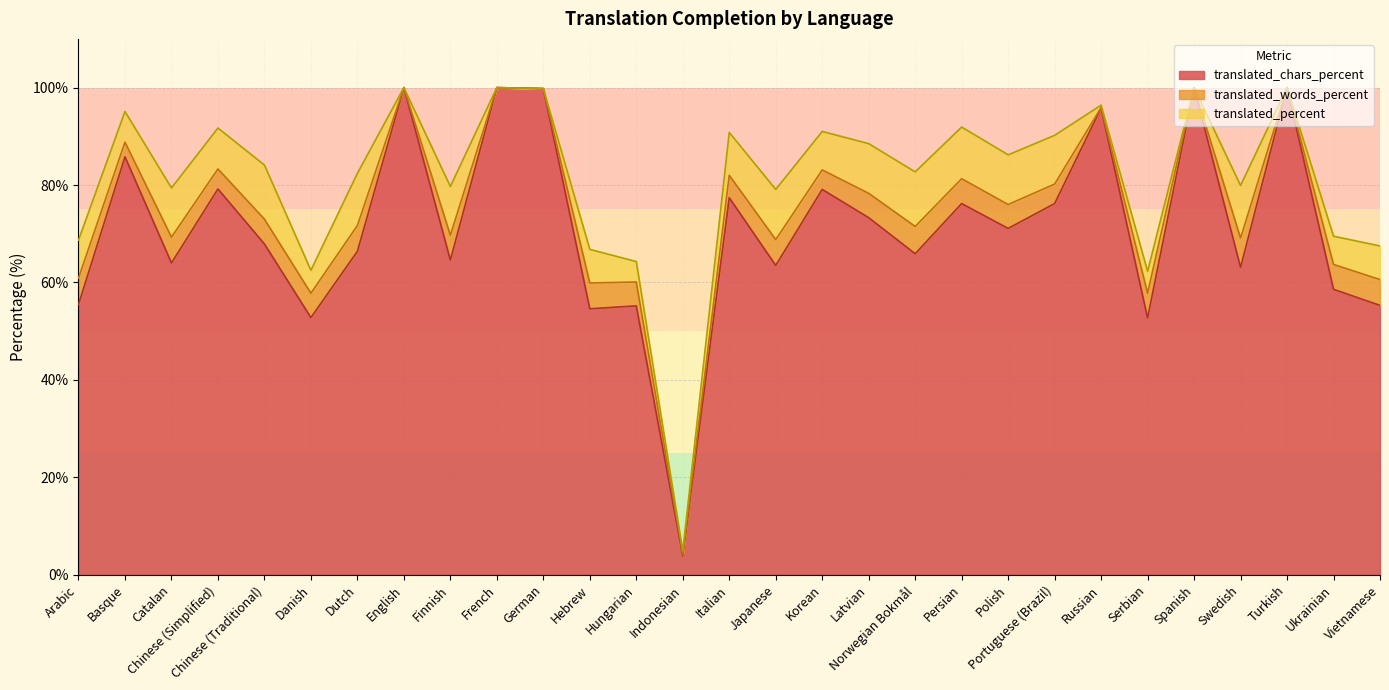

True or false: translated_chars_percent and translated_words_percent cross at least once.

False